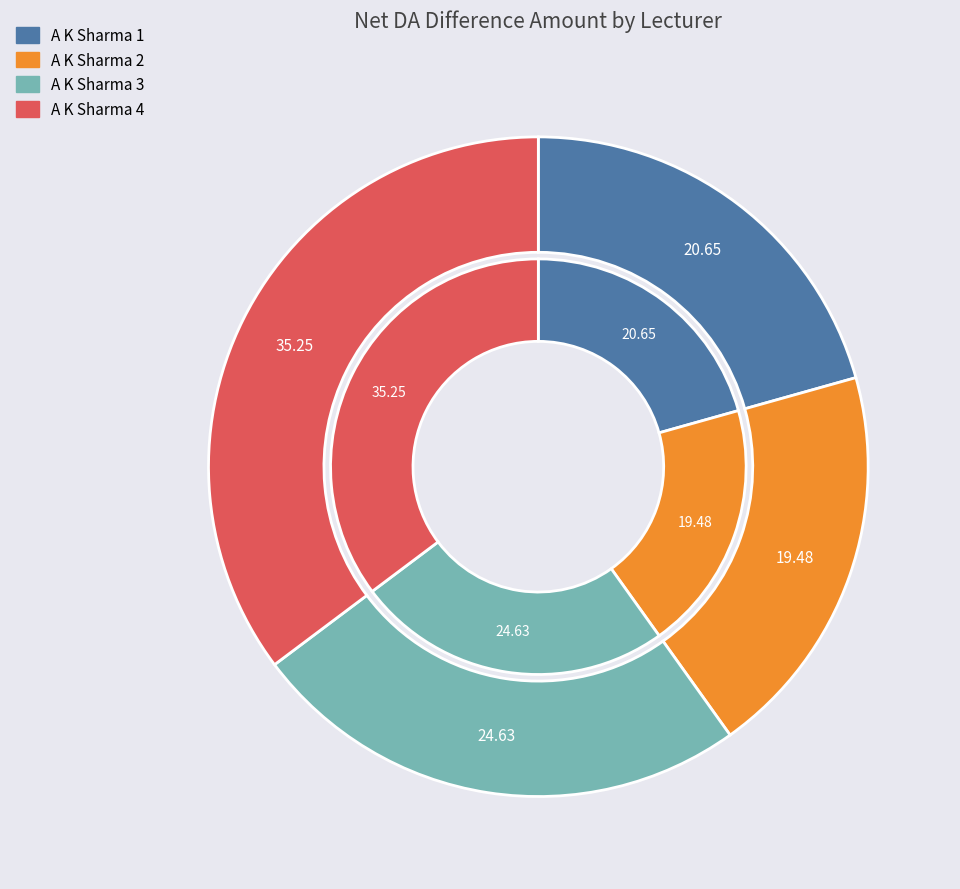

Combined, what portion of the pie is A K Sharma 2 and A K Sharma 3?

44.1%